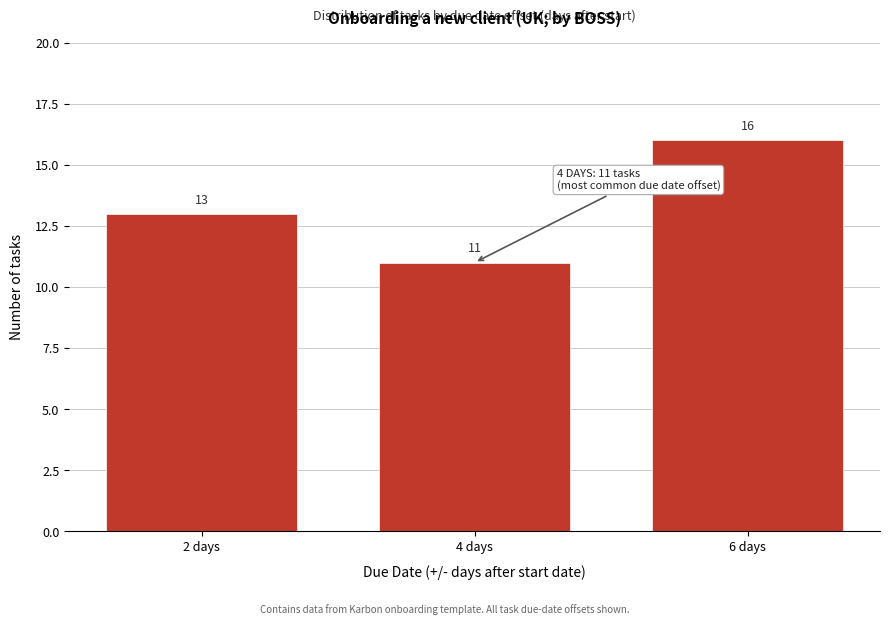

Reading left to right, extract all data points from this chart.

2 days=13	4 days=11	6 days=16